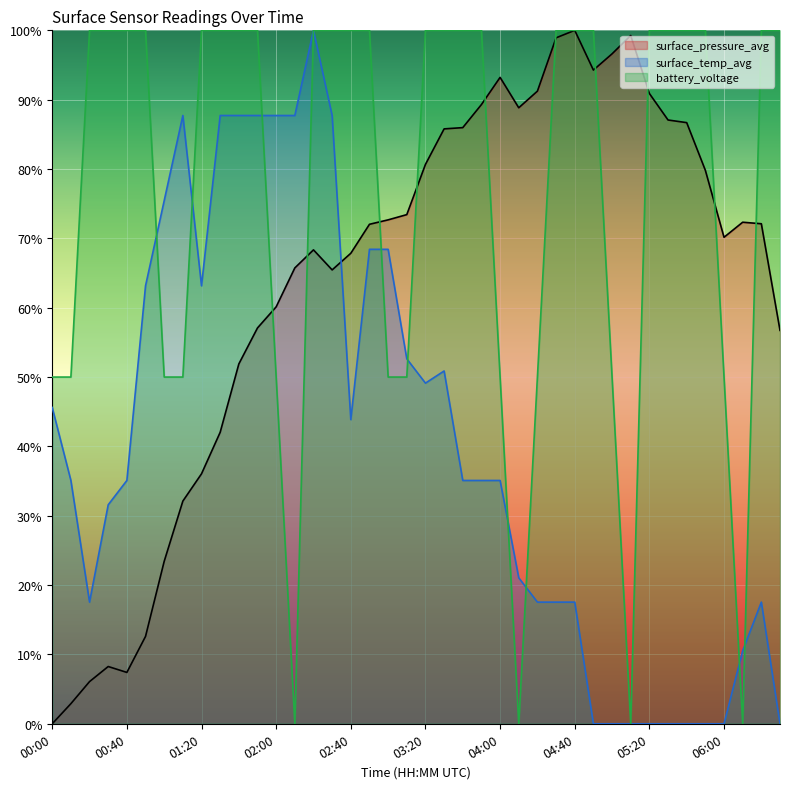

Reading left to right, what are all the values shown in this chart?

surface_pressure_avg: 0.0	0.0	0.1	0.1	0.1	0.1	0.2	0.3	0.4	0.4	0.5	0.6	0.6	0.7	0.7	0.7	0.7	0.7	0.7	0.7	0.8	0.9	0.9	0.9	0.9	0.9	0.9	1.0	1.0	0.9	1.0	1.0	0.9	0.9	0.9	0.8	0.7	0.7	0.7	0.6
surface_temp_avg: 0.5	0.4	0.2	0.3	0.4	0.6	0.8	0.9	0.6	0.9	0.9	0.9	0.9	0.9	1.0	0.9	0.4	0.7	0.7	0.5	0.5	0.5	0.4	0.4	0.4	0.2	0.2	0.2	0.2	0.0	0.0	0.0	0.0	0.0	0.0	0.0	0.0	0.1	0.2	0.0
battery_voltage: 0.5	0.5	1.0	1.0	1.0	1.0	0.5	0.5	1.0	1.0	1.0	1.0	0.5	0.0	1.0	1.0	1.0	1.0	0.5	0.5	1.0	1.0	1.0	1.0	0.5	0.0	0.5	1.0	1.0	1.0	0.5	0.0	1.0	1.0	1.0	1.0	0.5	0.0	1.0	1.0